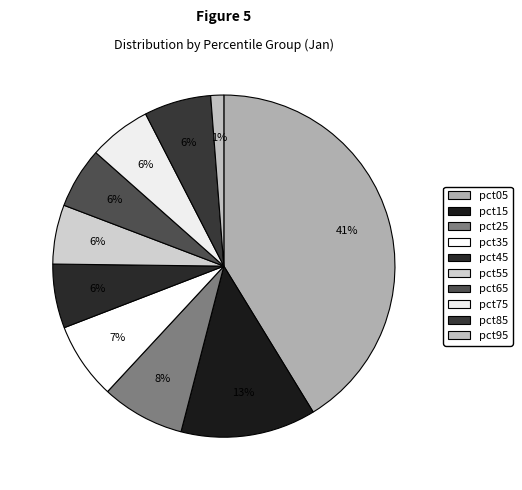

Which category has the biggest portion of the pie?

pct05